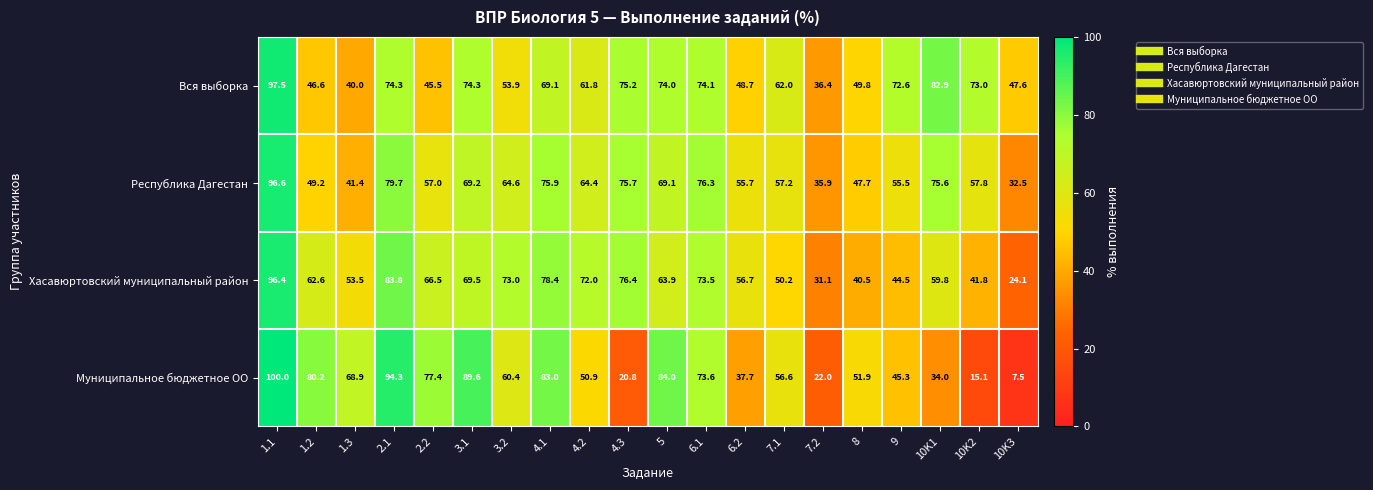

Which series has the largest range (max minus min)?

Муниципальное бюджетное ОО